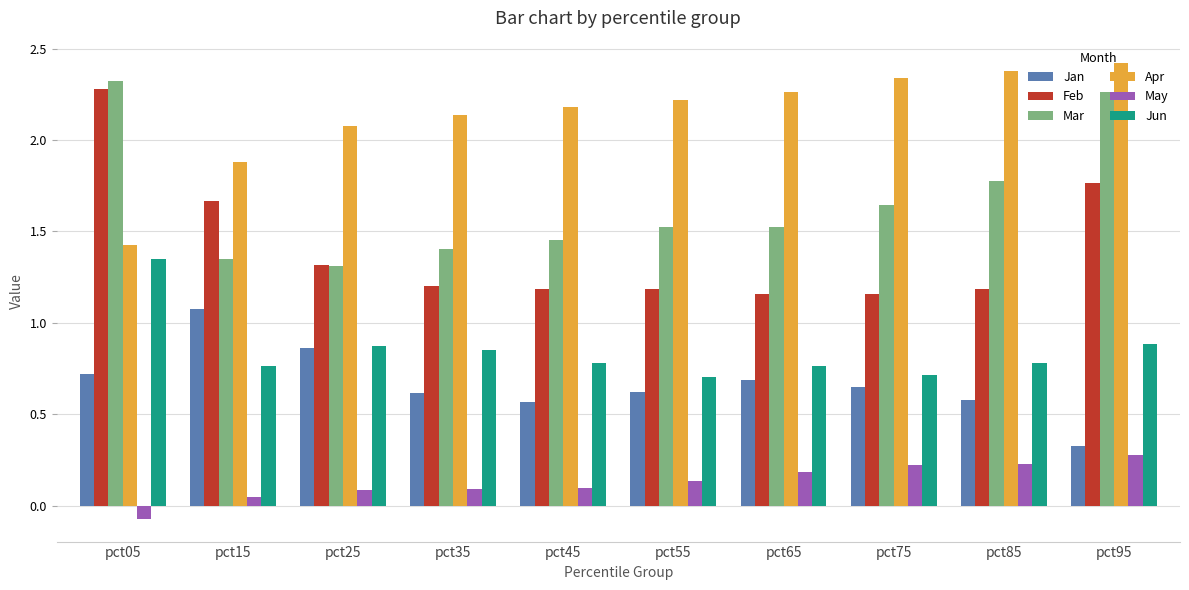

At pct35, list the series in order from smallest to largest.

May, Jan, Jun, Feb, Mar, Apr